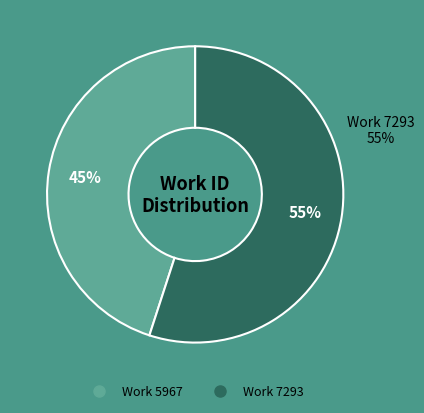

Which has a higher value, Work 5967 or Work 7293?

Work 7293